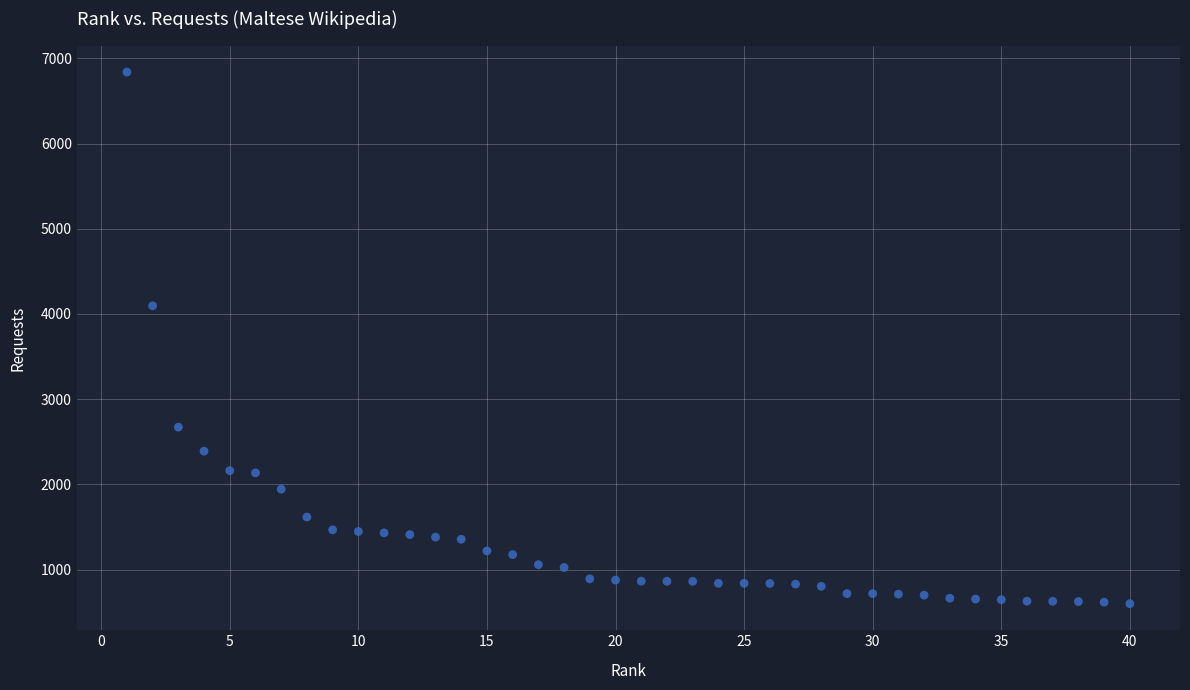

What Y value in the scatter plot is closest to 3719?

4096